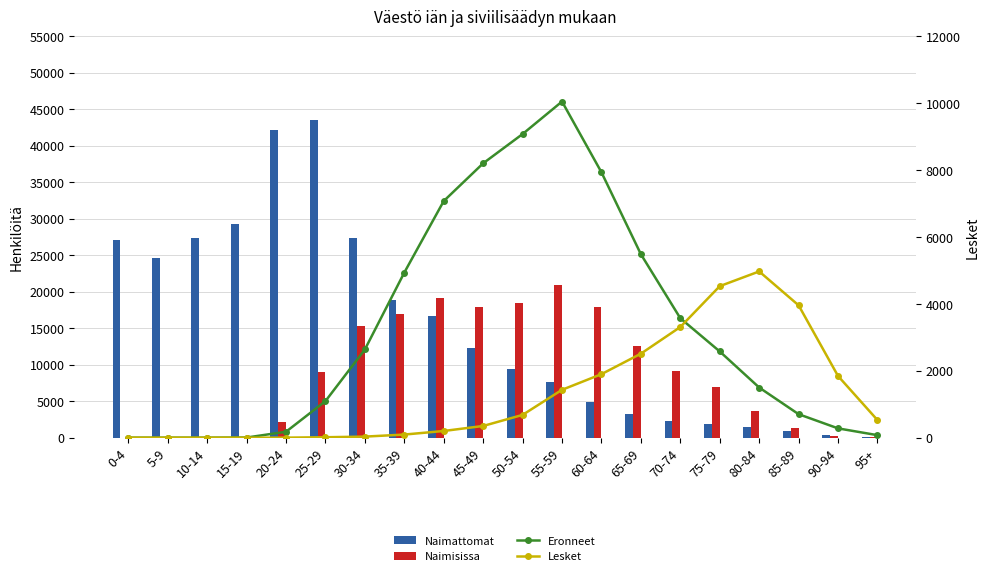

What is the value of the Eronneet bar at the 20th from the left?

75